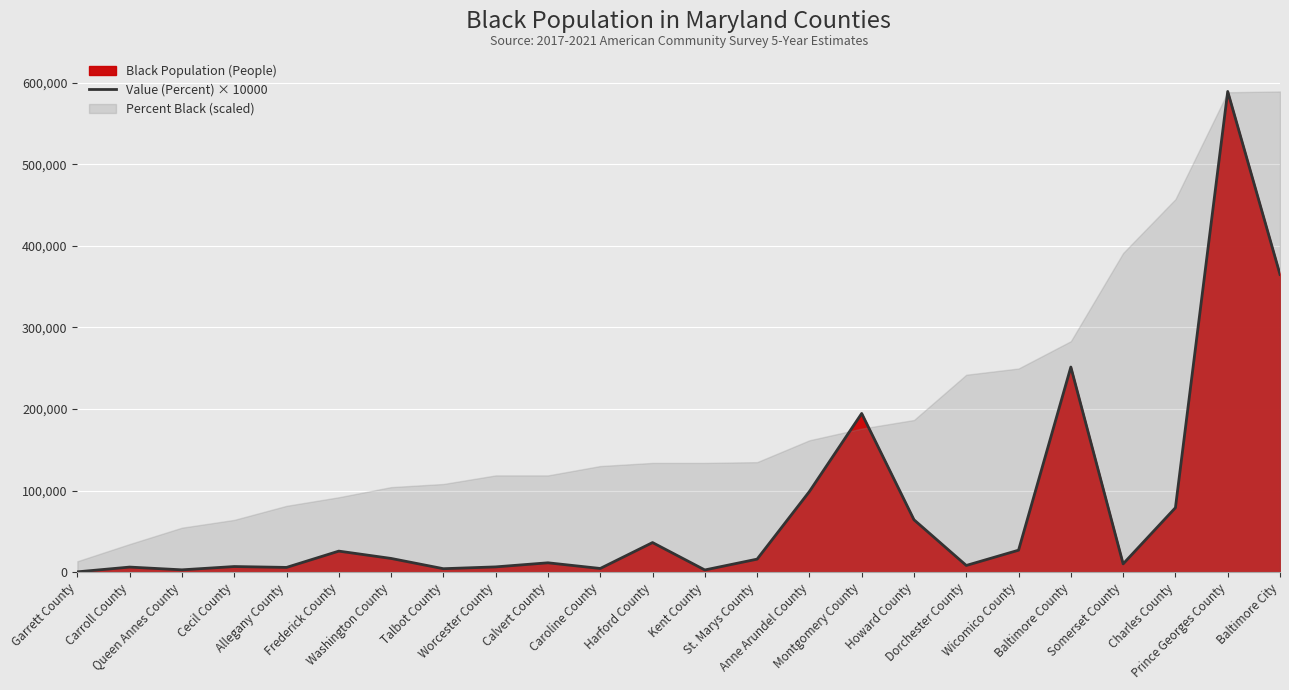

At which label is the value closest to 294801?

Baltimore County